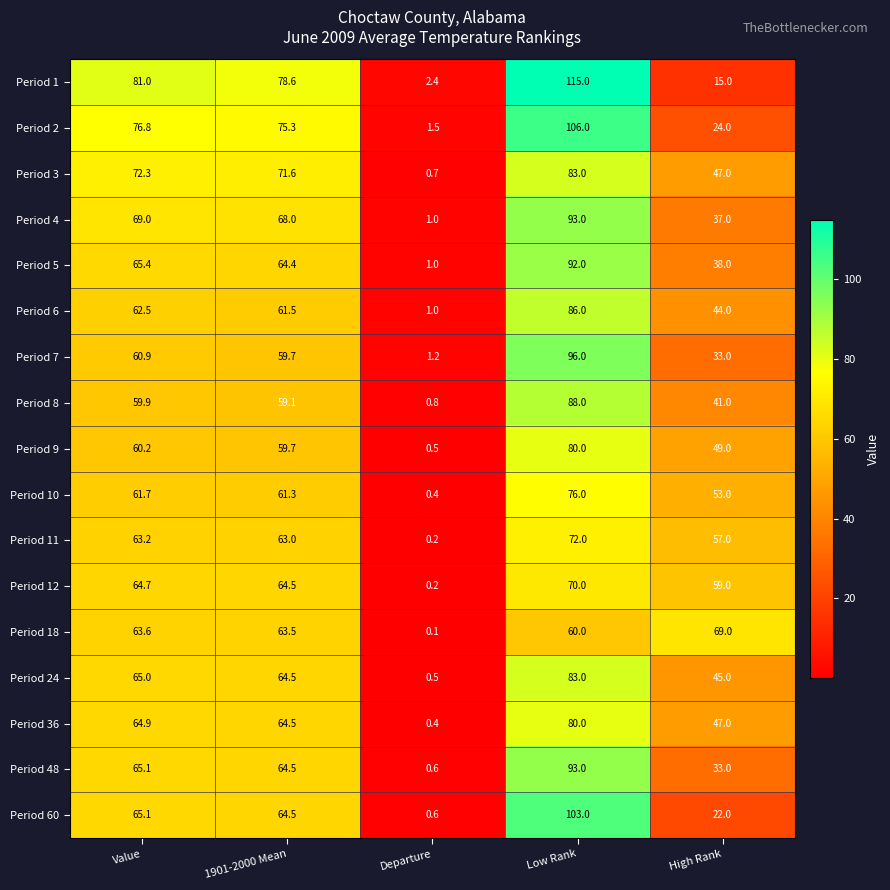

How many series are shown in this chart?

17